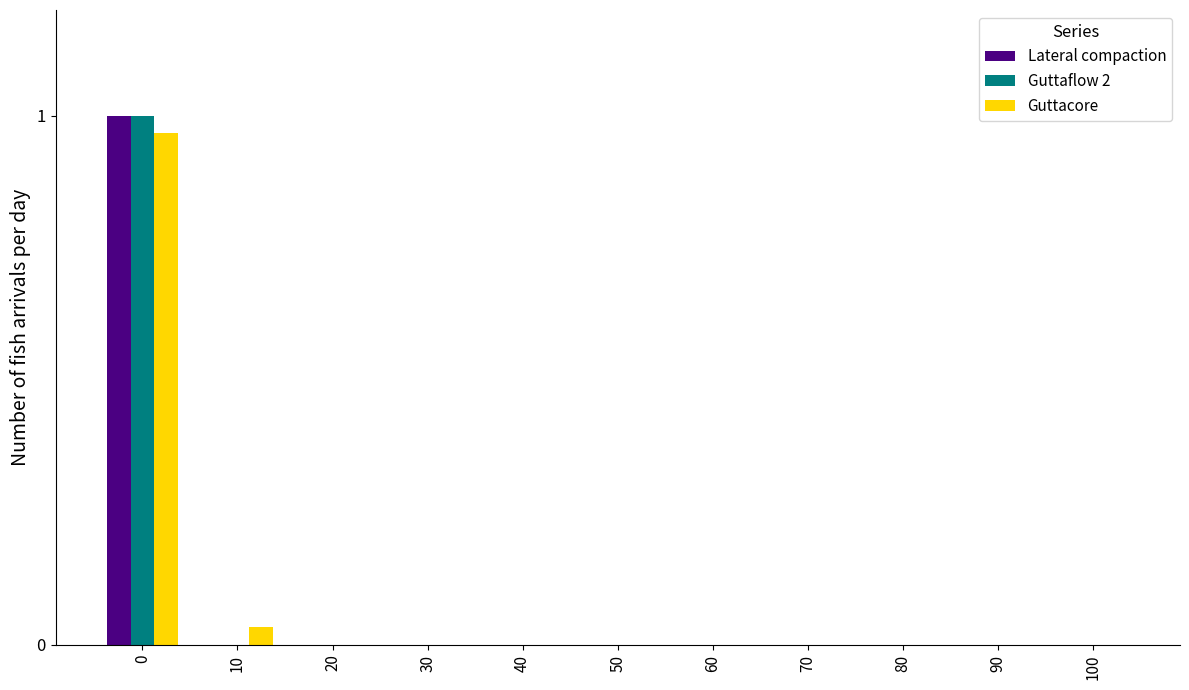

Is it true that Lateral compaction equals 0.0 at 30?

True